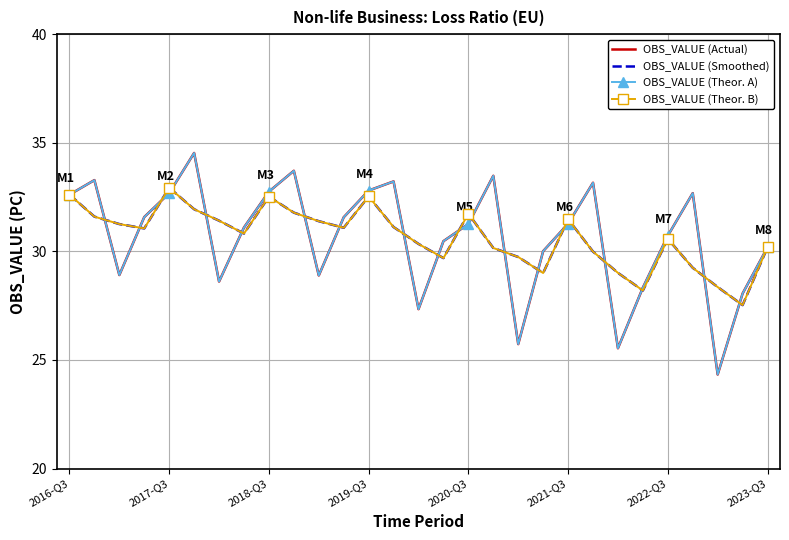

Where is OBS_VALUE (Theor. B) nearest to the value 30?

21